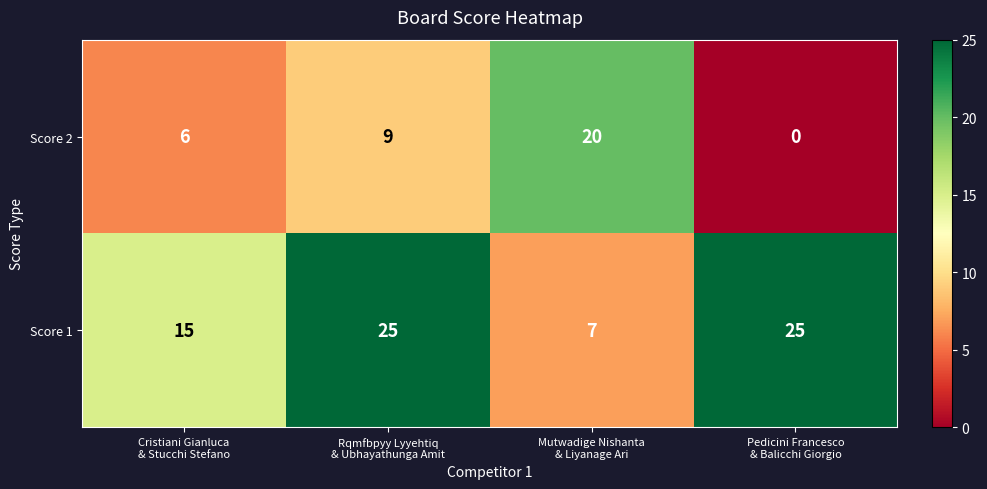

Which series has the largest total across all categories?

Score 1